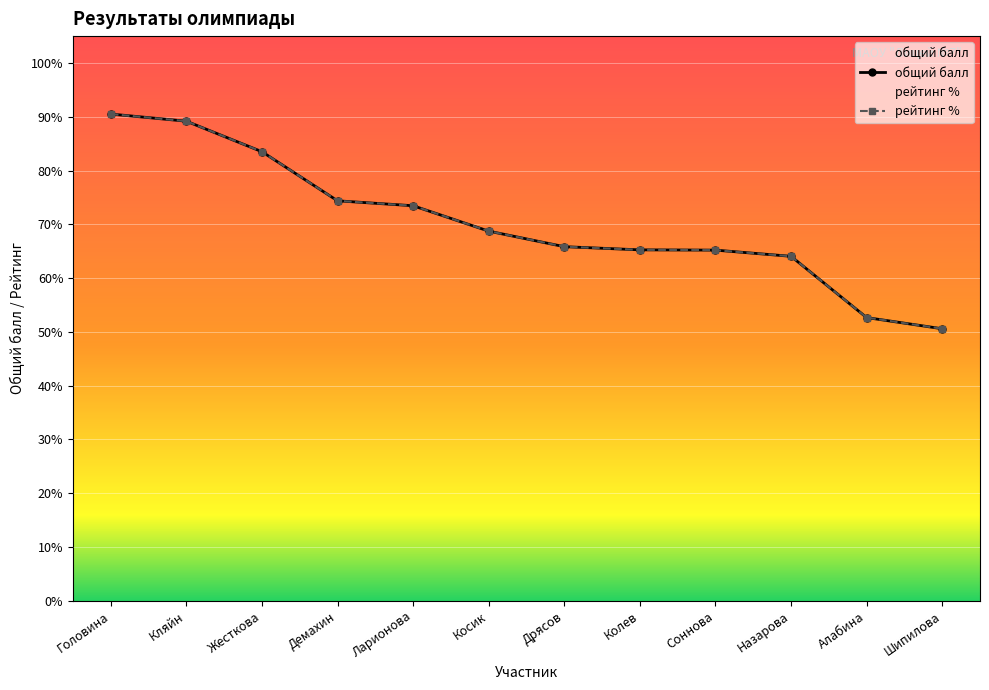

What is the average value of the рейтинг % series?

70.3